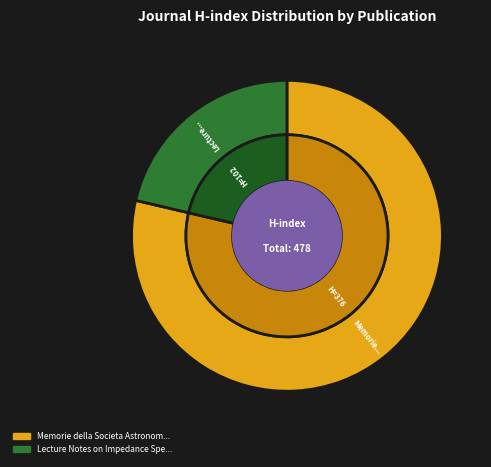

Is the sum of Memorie della Societa Astronomica Italiana and Lecture Notes on Impedance Spectroscopy greater than half?

Yes